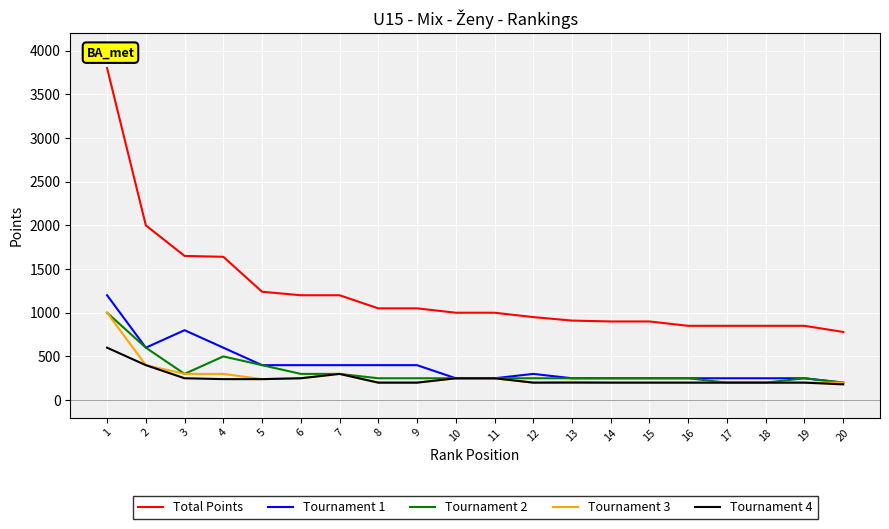

The Tournament 3 series shows 60 at 4. True or false?

False